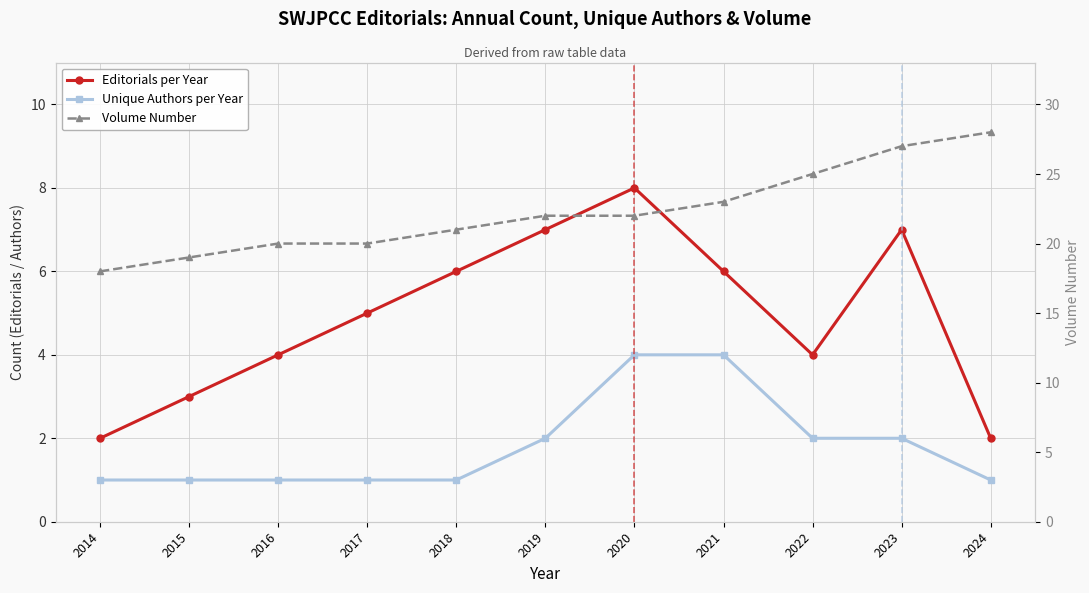

True or false: Volume Number and Editorials per Year intersect in this chart.

False